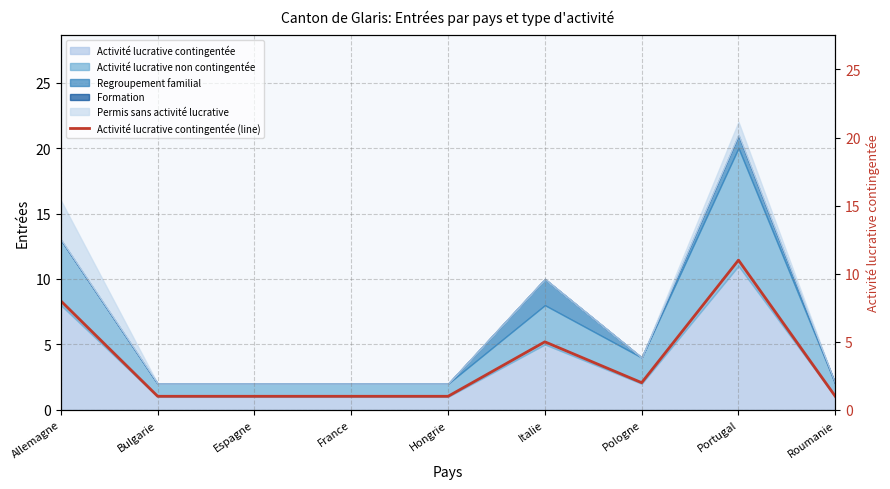

Approximately how many times larger is the value at Portugal compared to Espagne?

11.0